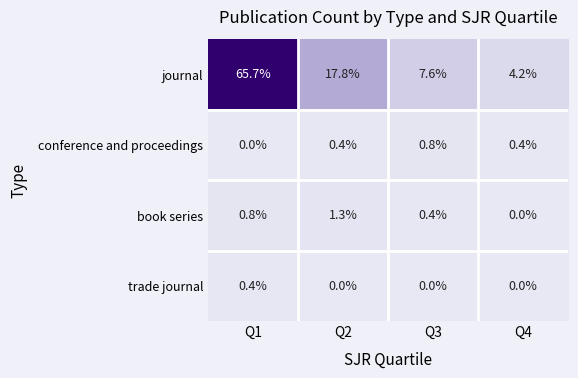

Which label corresponds to the largest value in the chart?

Q1